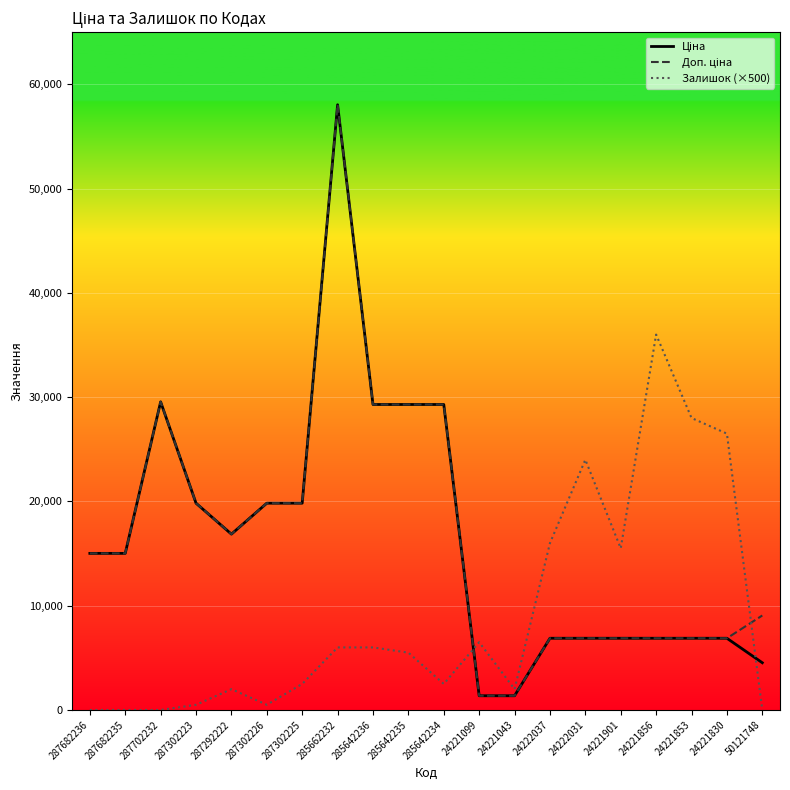

At which category is the sum across all series the highest?

285662232